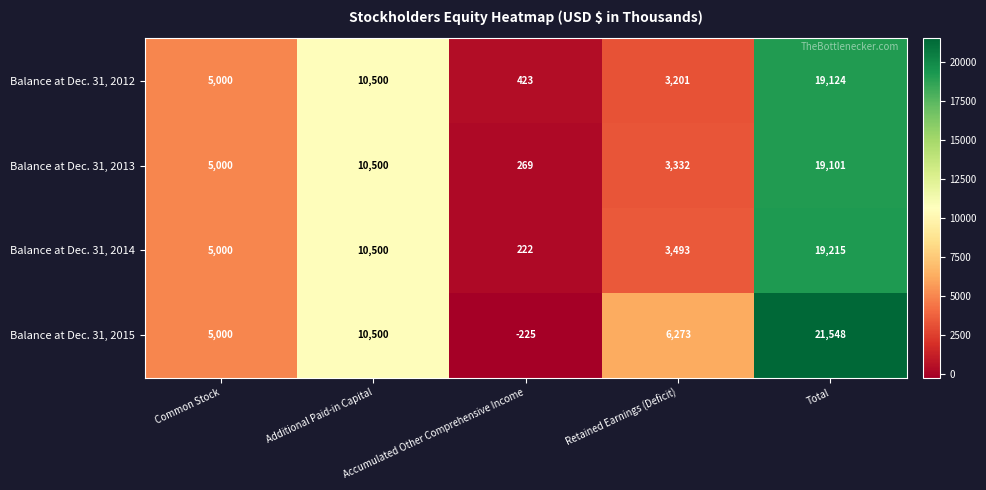

What is the maximum value shown in the chart?

21548